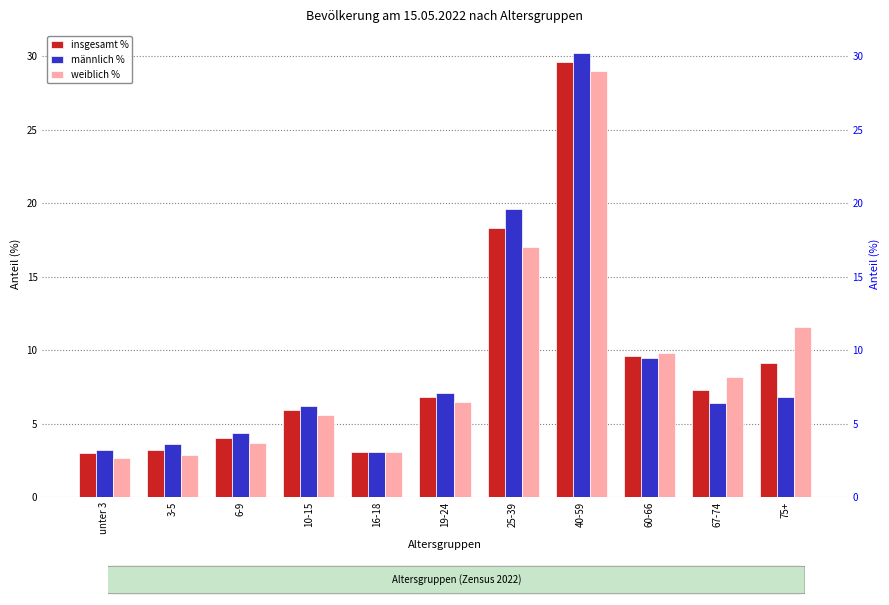

How many values in the weiblich % series exceed 6?

6